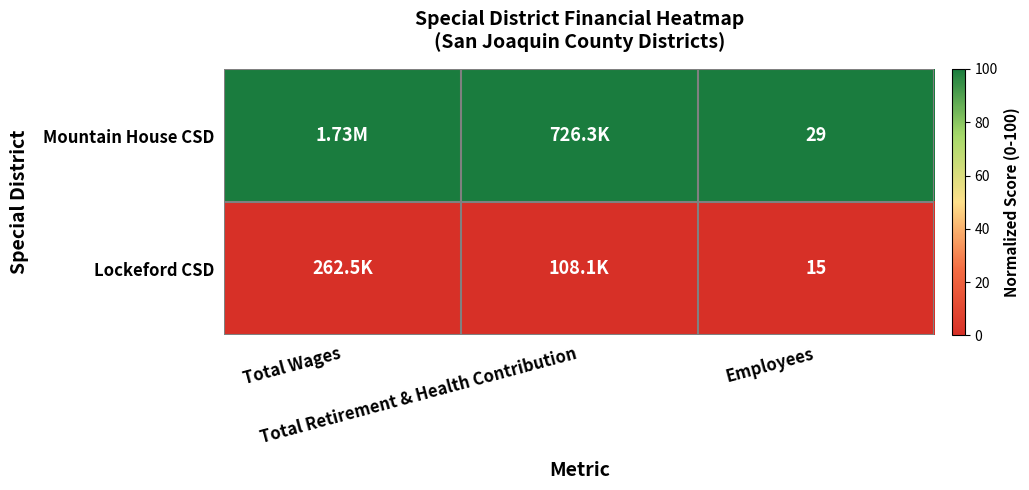

At Total Retirement & Health Contribution, list the series in order from largest to smallest.

Mountain House CSD, Lockeford CSD